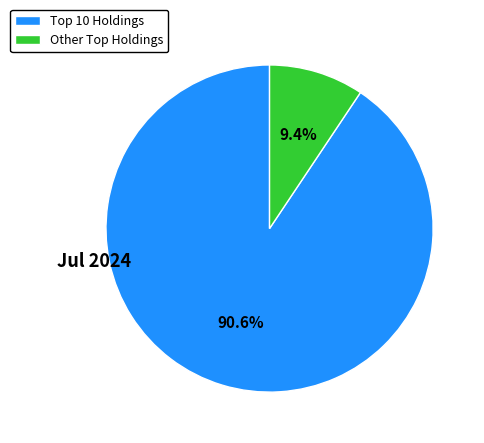

To the nearest percent, what is the average slice percentage?

50%